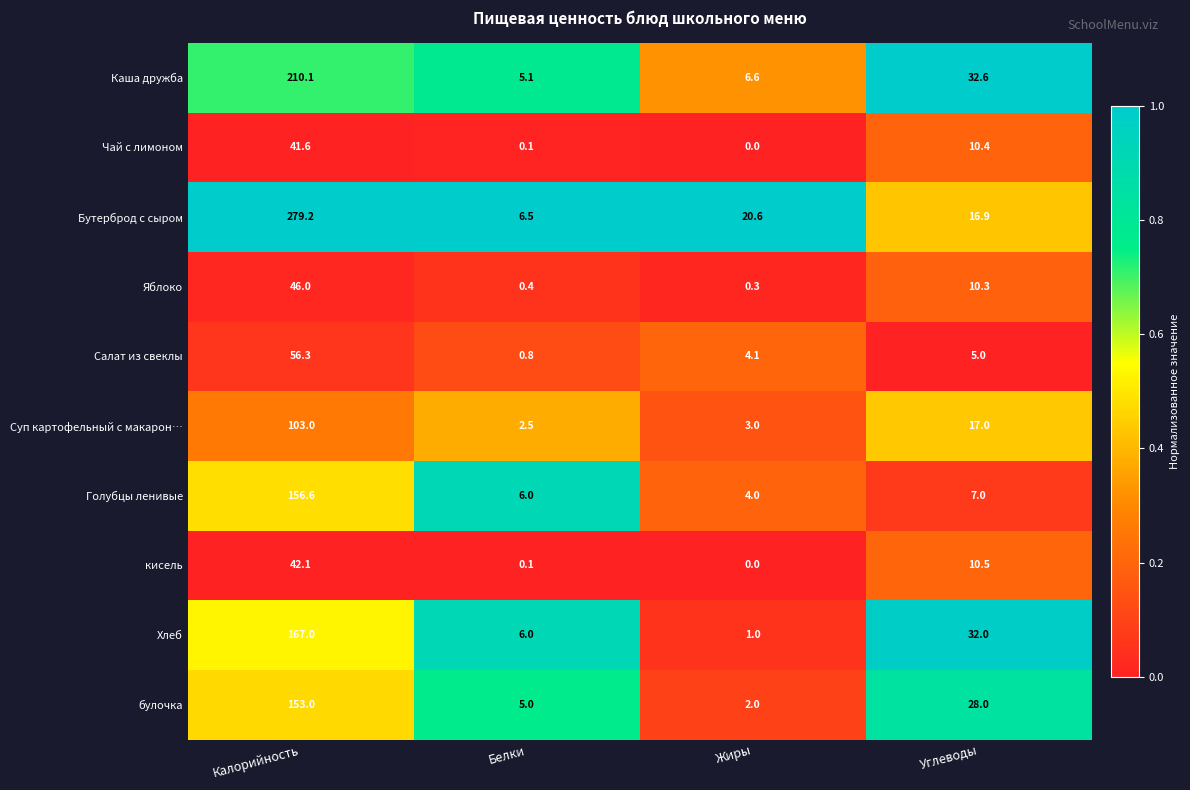

Count the number of categories in the chart.

4